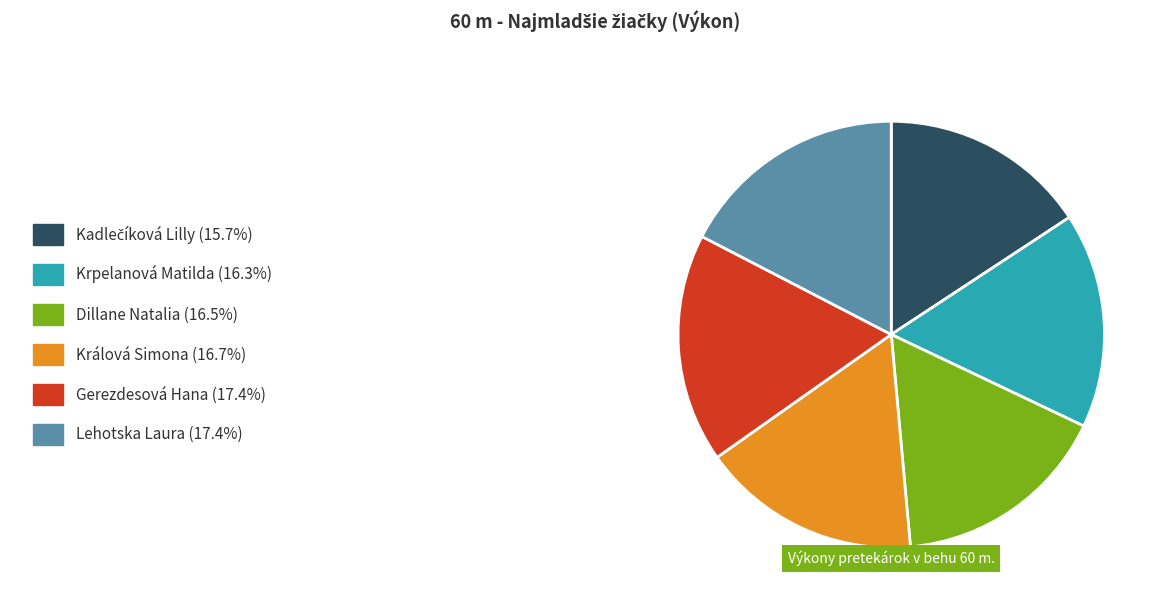

Is there a majority slice in this chart?

No